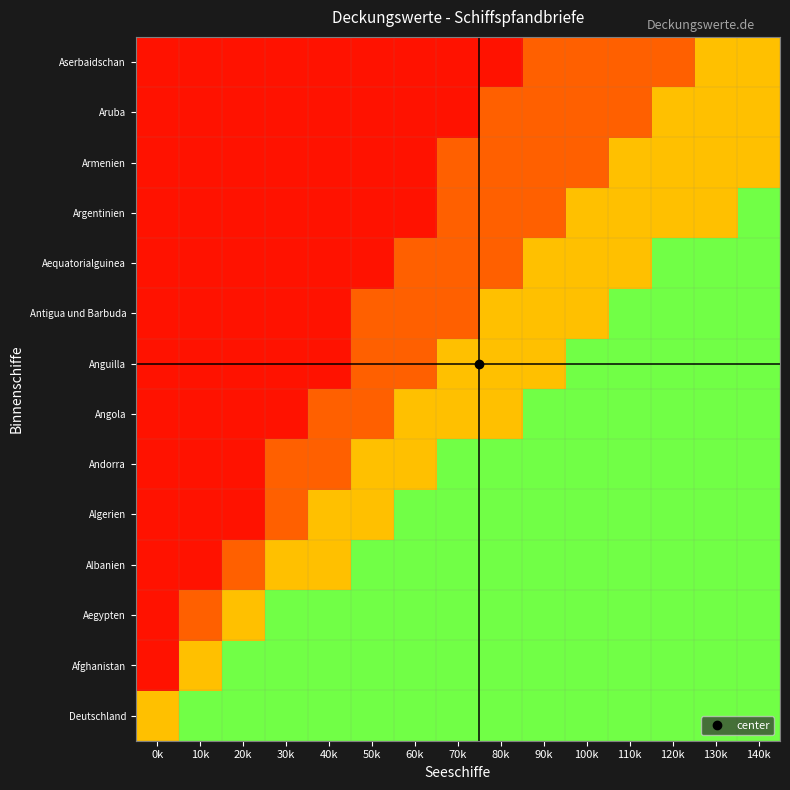

Rank the series at 130k from lowest to highest value.

Argentinien, Armenien, Aruba, Aserbaidschan, Deutschland, Afghanistan, Aegypten, Albanien, Algerien, Andorra, Angola, Anguilla, Antigua und Barbuda, Aequatorialguinea